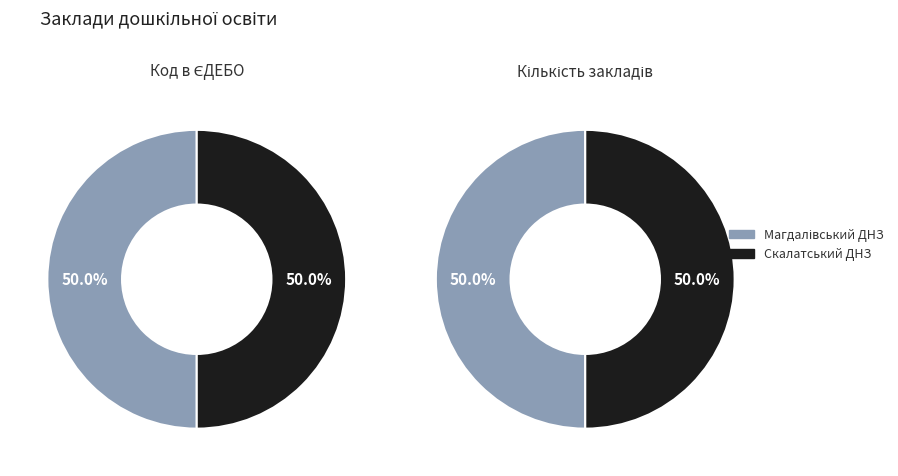

How many slices are in this pie chart?

2